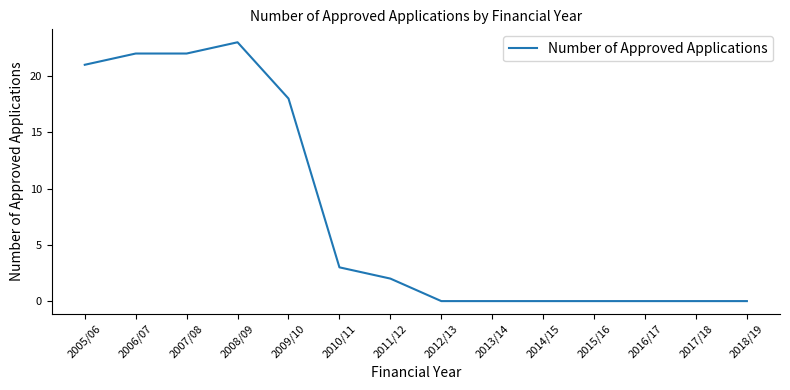

Reading left to right, what are all the values shown in this chart?

21	22	22	23	18	3	2	0	0	0	0	0	0	0